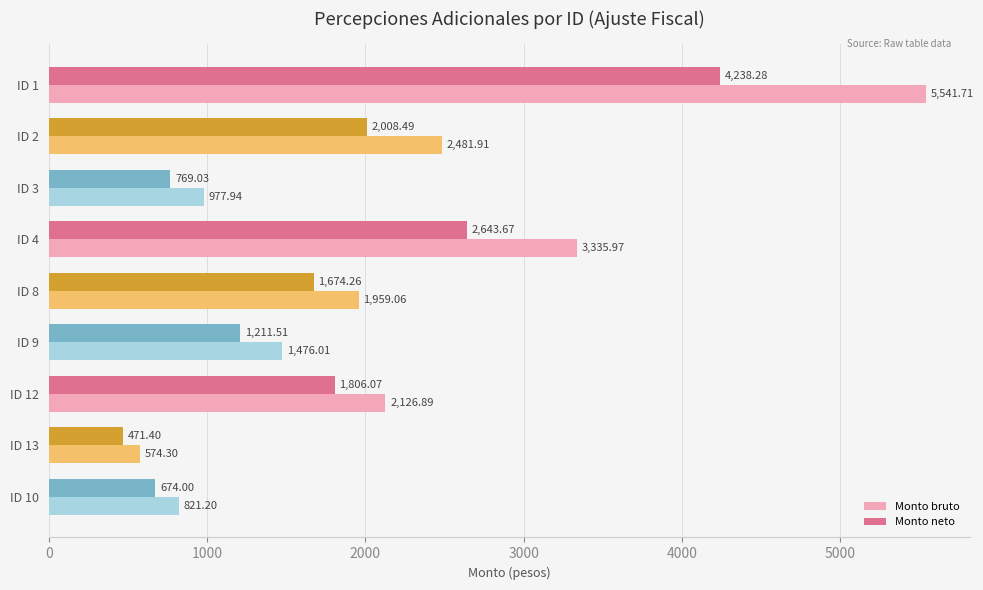

Is the value of Monto neto at ID 10 greater than the value of Monto bruto at ID 4?

No